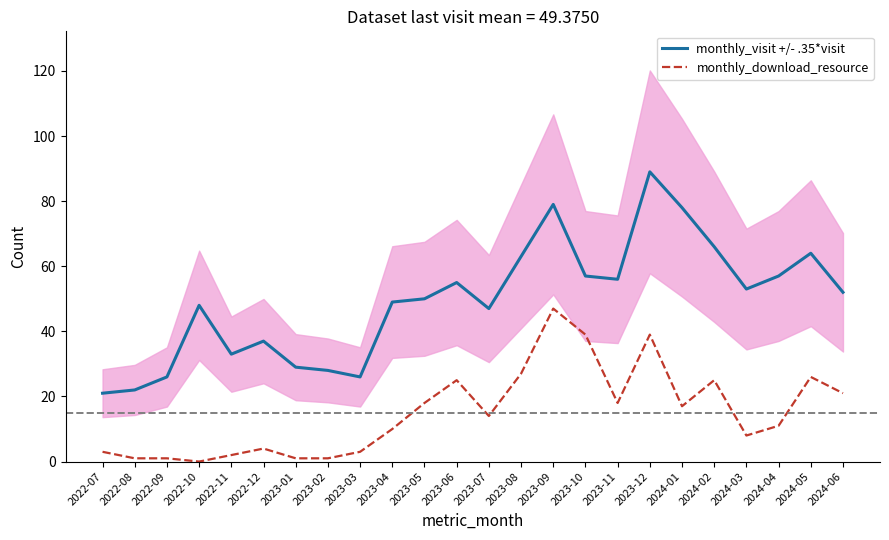

At how many categories does at least one series exceed 65?

4